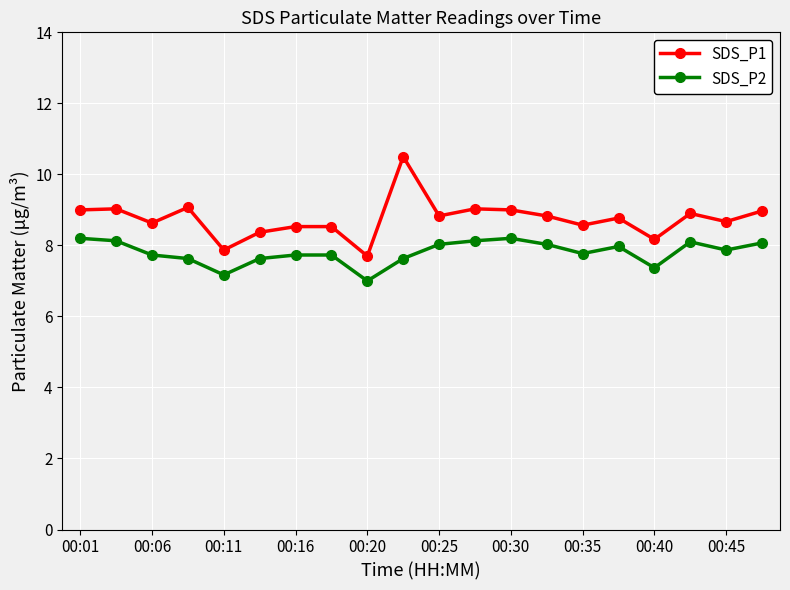

Which series has the largest total across all categories?

SDS_P1